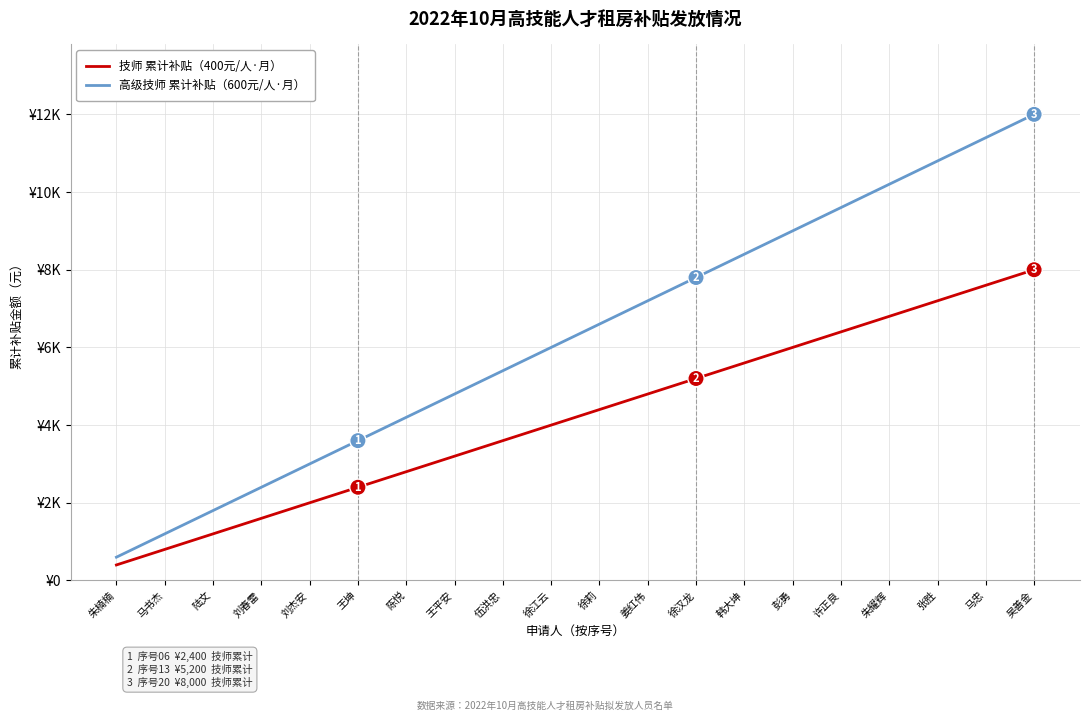

Does the chart display data point markers on the line(s)?

No